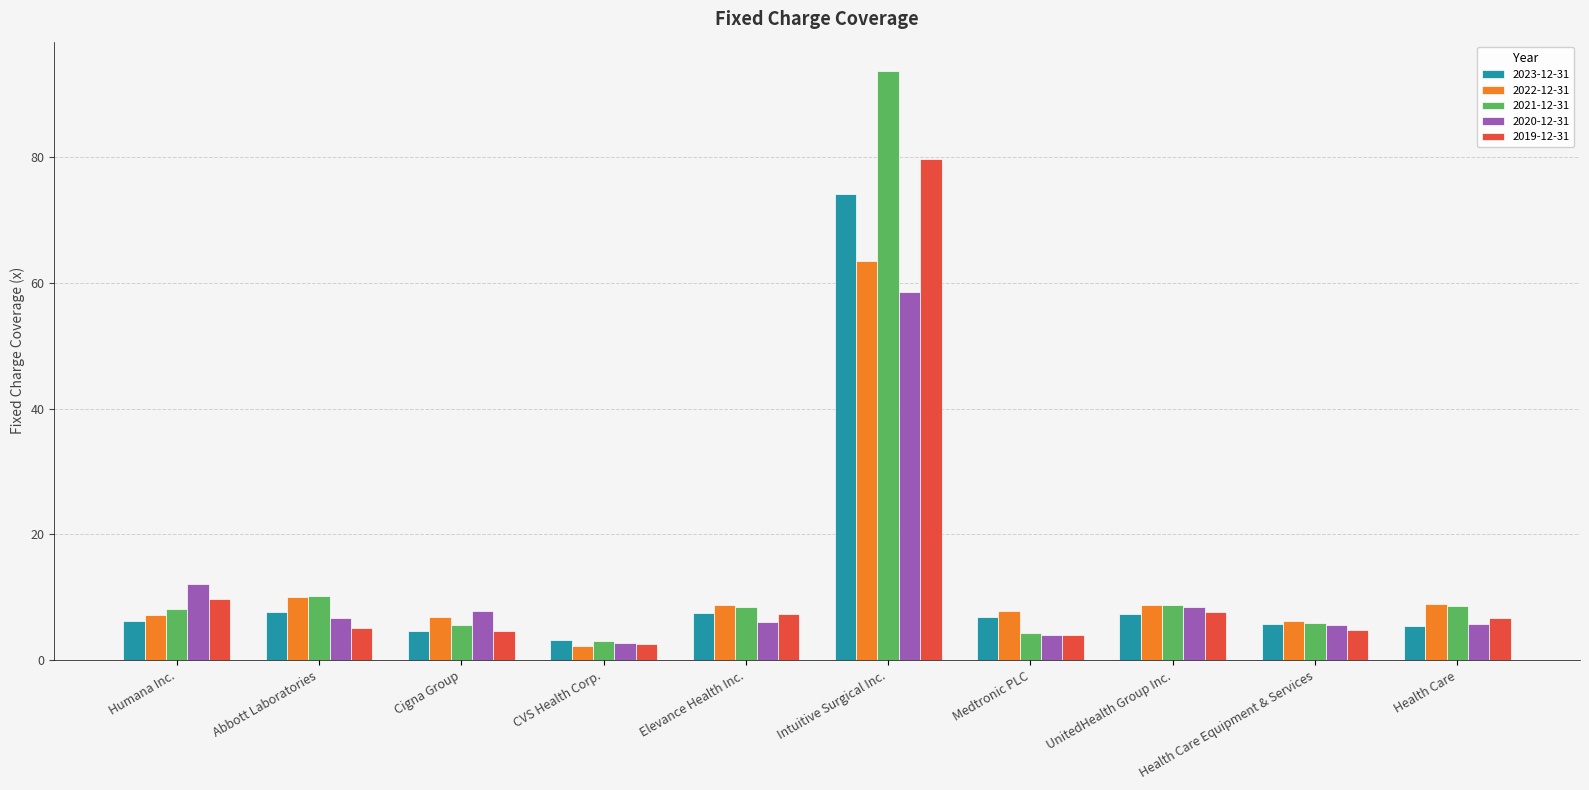

How many groups of bars are there?

10